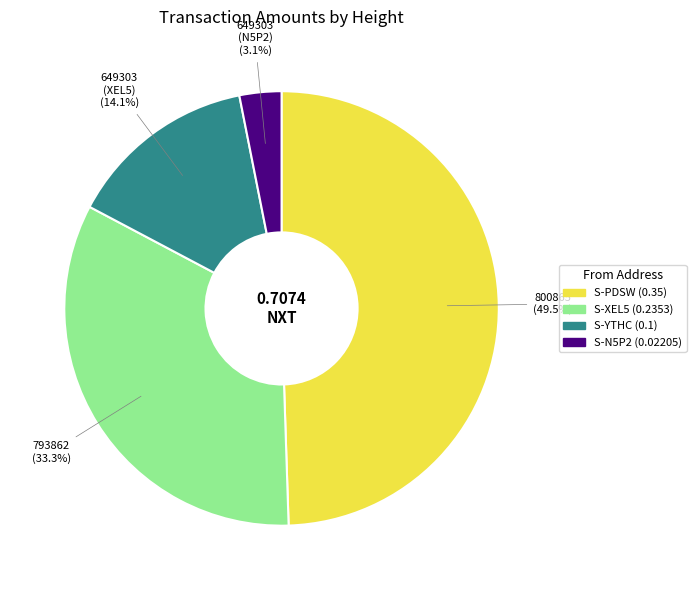

Is there any slice that represents more than half of the pie?

No